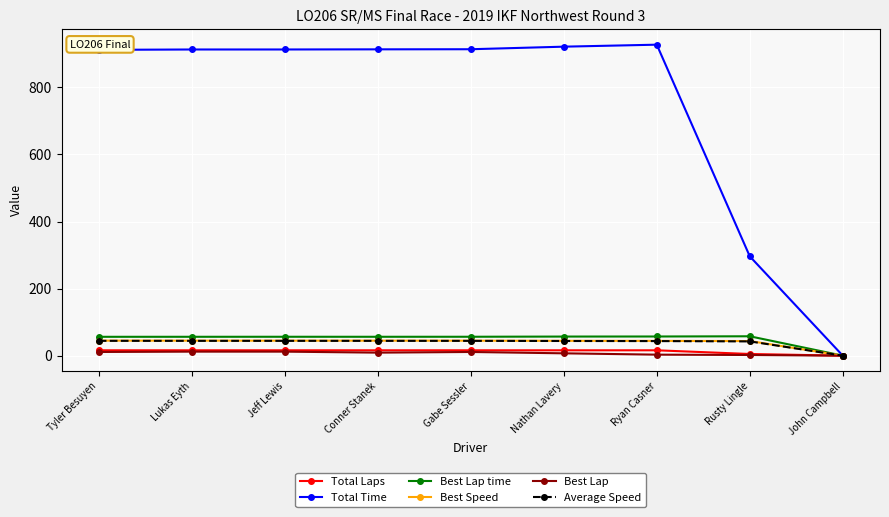

What is the greatest value displayed?

927.3